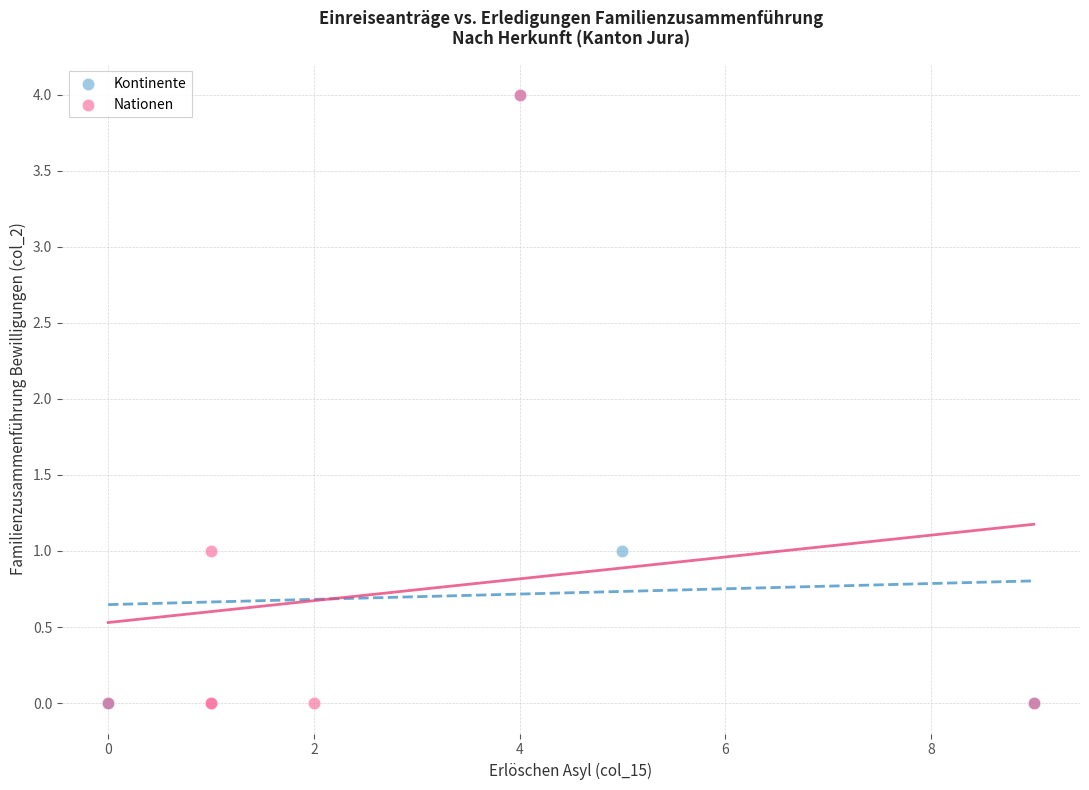

What are all the series names shown in the legend?

Kontinente, Nationen